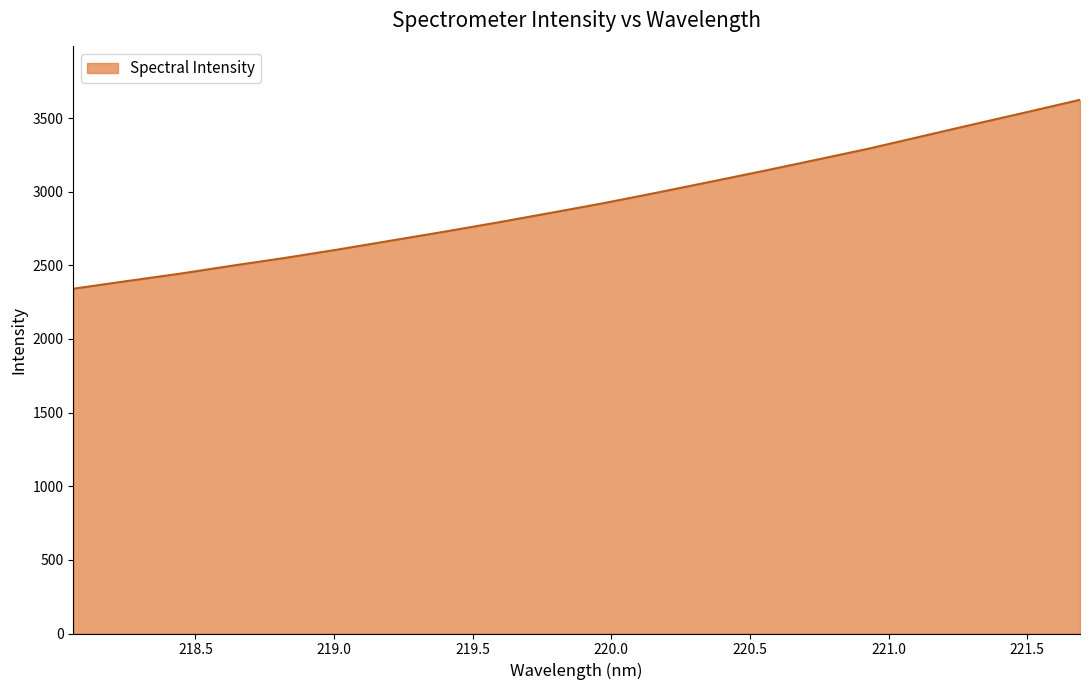

What is the maximum value shown in the chart?

3624.1